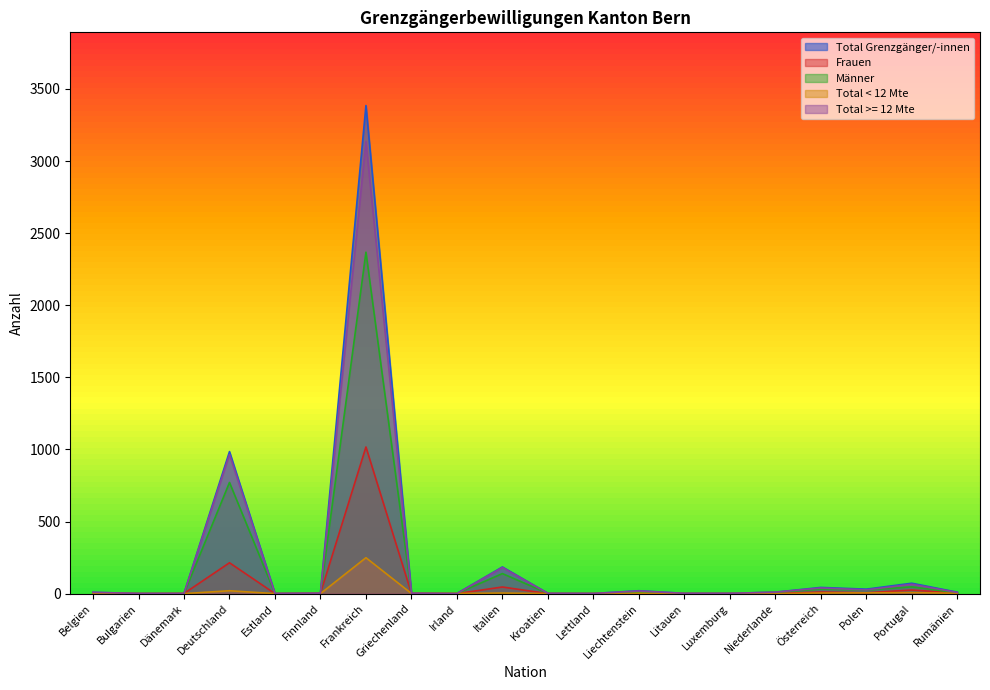

The value of Total < 12 Mte at Irland is 2. True or false?

False